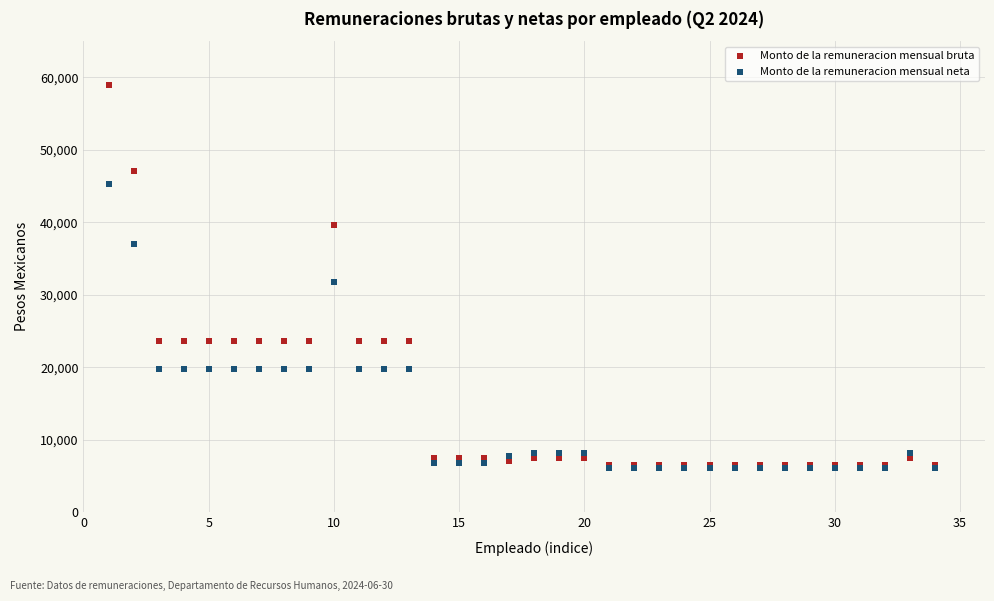

In the Monto de la remuneracion mensual bruta series, what Y value is closest to 32751?

39566.8